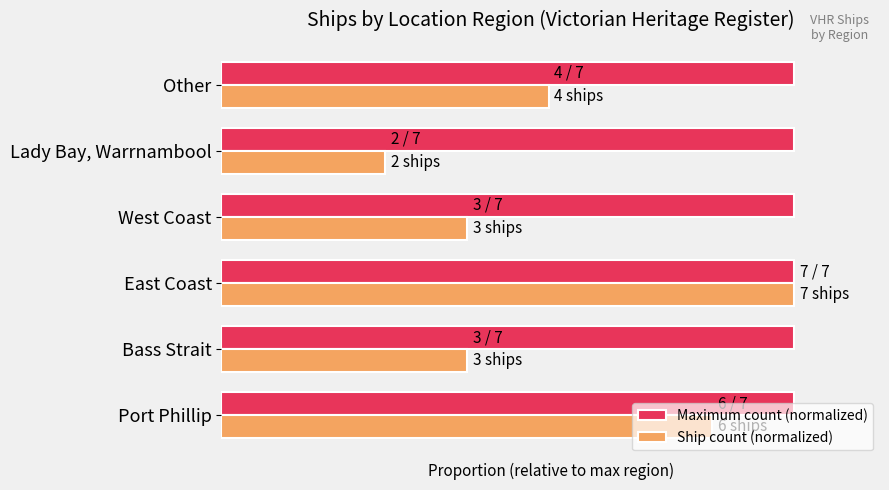

What is the smallest value displayed?

0.3